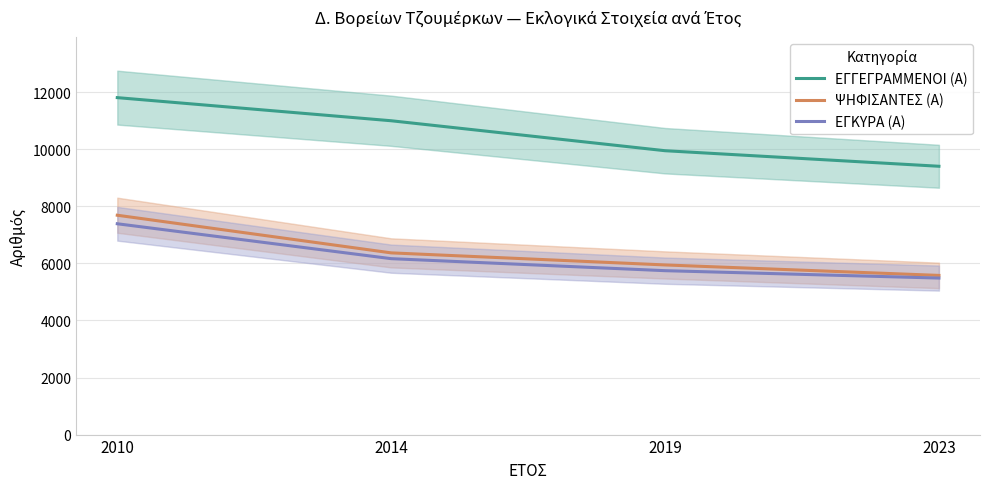

Reading left to right, transcribe all the data shown in this chart.

ΕΓΓΕΓΡΑΜΜΕΝΟΙ (Α): 2010=11808	2014=10998	2019=9948	2023=9403
ΨΗΦΙΣΑΝΤΕΣ (Α): 2010=7687	2014=6368	2019=5945	2023=5578
ΕΓΚΥΡΑ (Α): 2010=7388	2014=6165	2019=5744	2023=5485